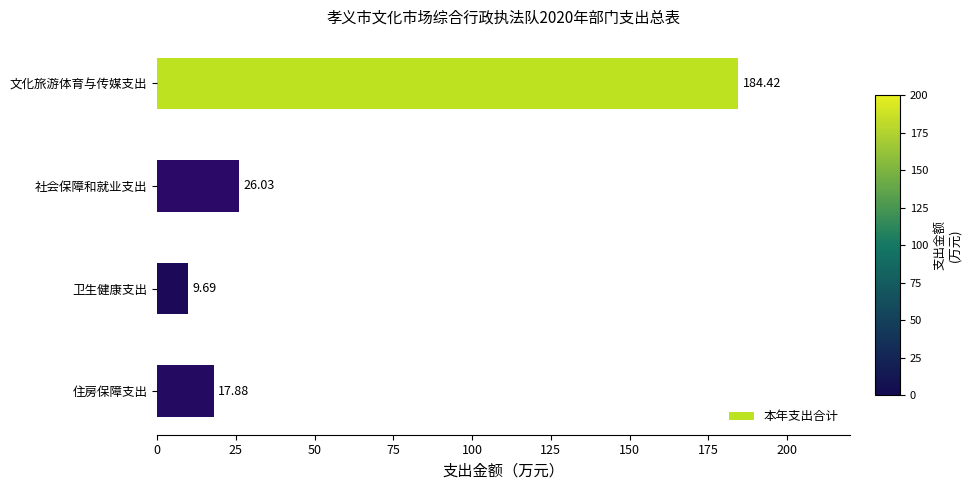

How many data points are above 26?

2